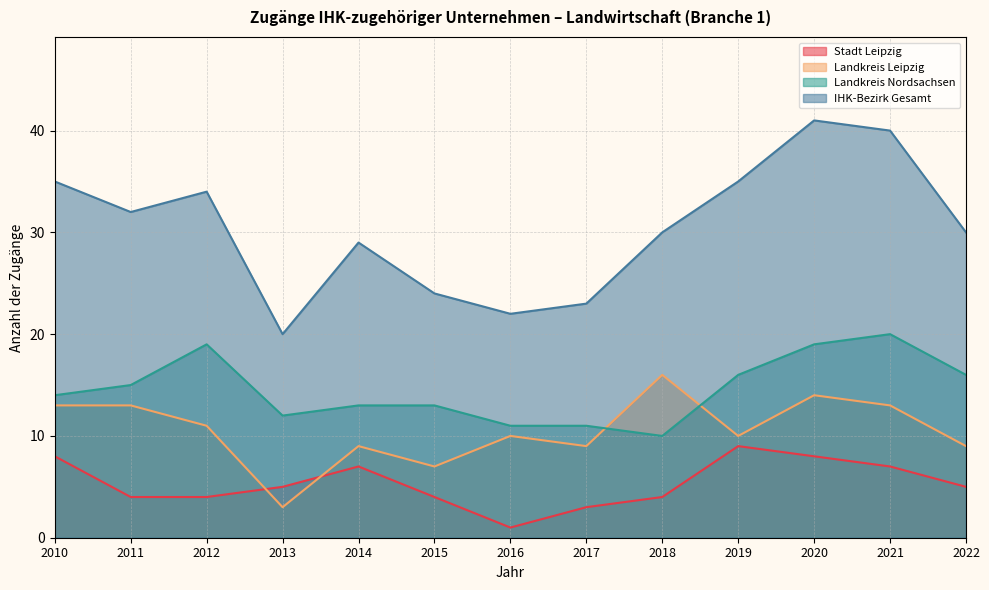

How many lines are shown in the chart?

4